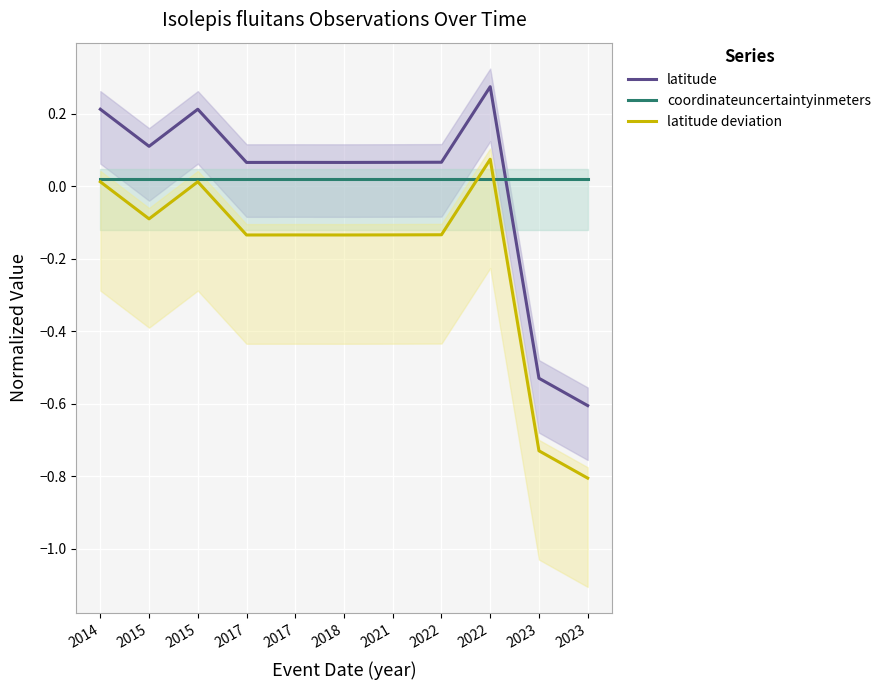

What is the sum of all coordinateuncertaintyinmeters values?

0.2